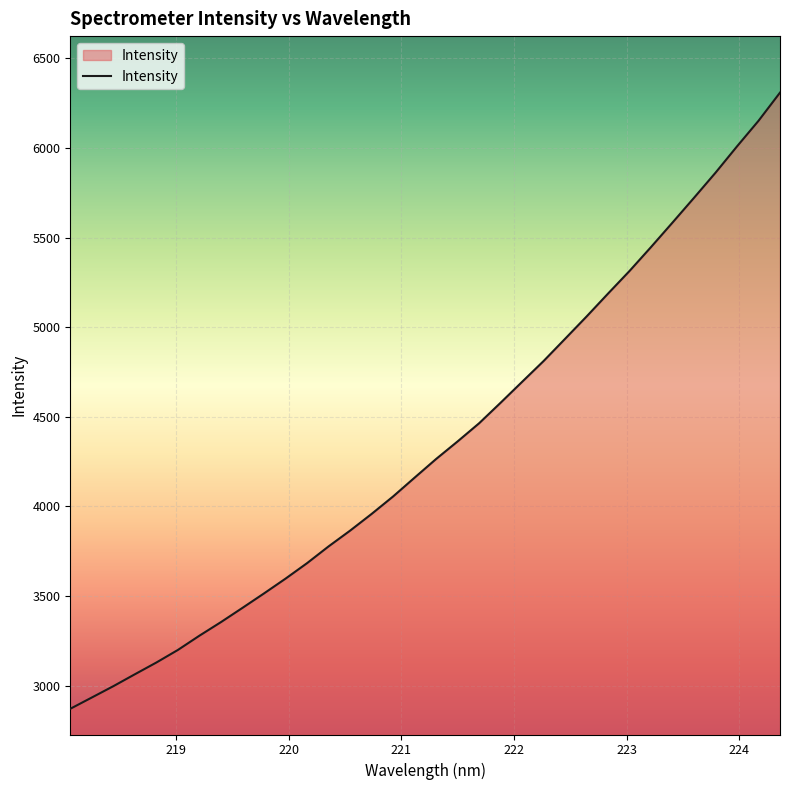

What is the difference between the maximum and minimum values?

3439.4